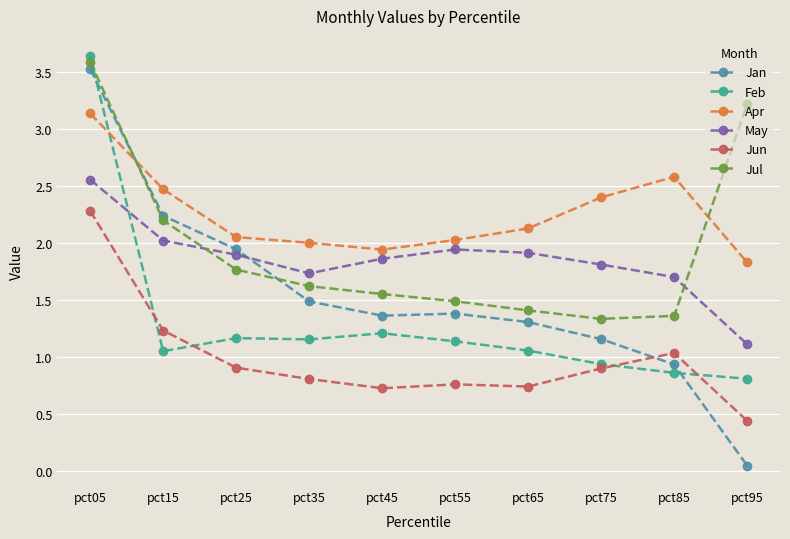

How many interior local peaks does the Apr series have?

1